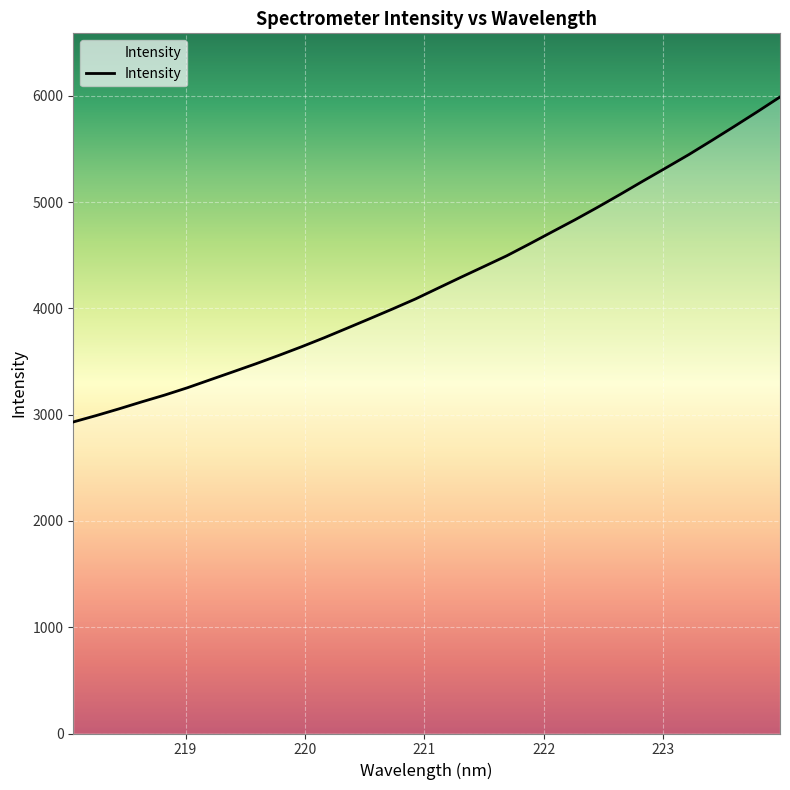

Does the chart display data point markers on the line(s)?

No